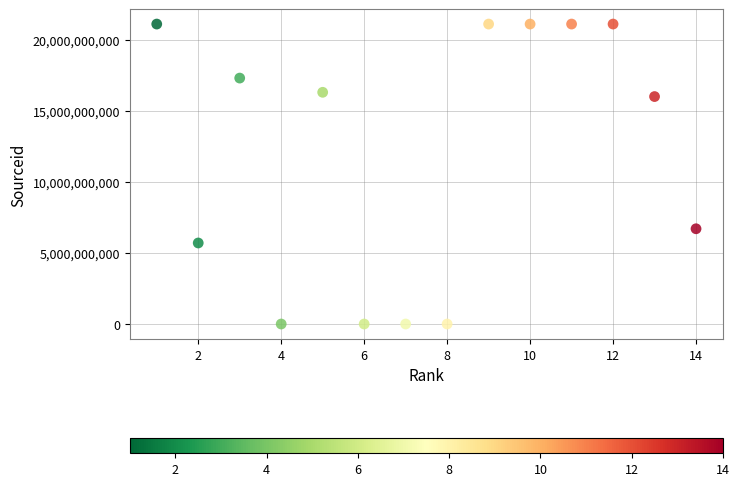

What is the range of Y values (max minus min)?

21101158589